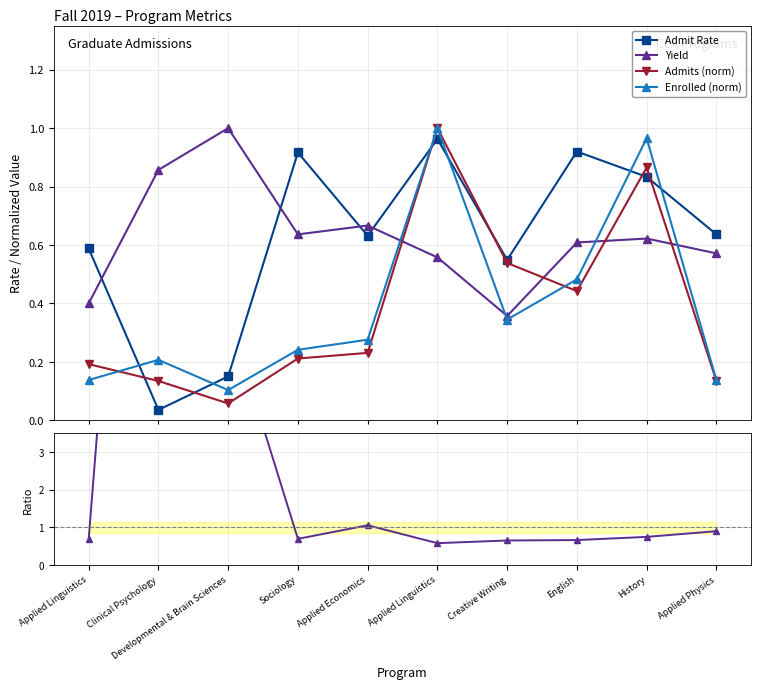

How many series are shown in this chart?

5